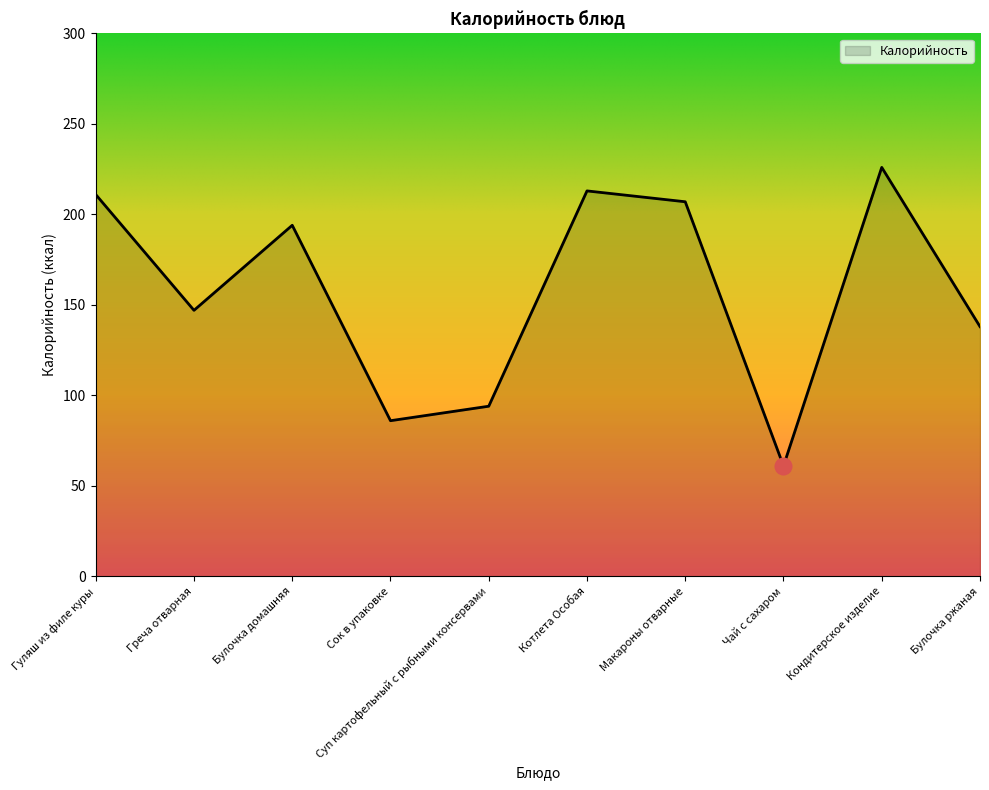

What is the smallest value displayed?

61